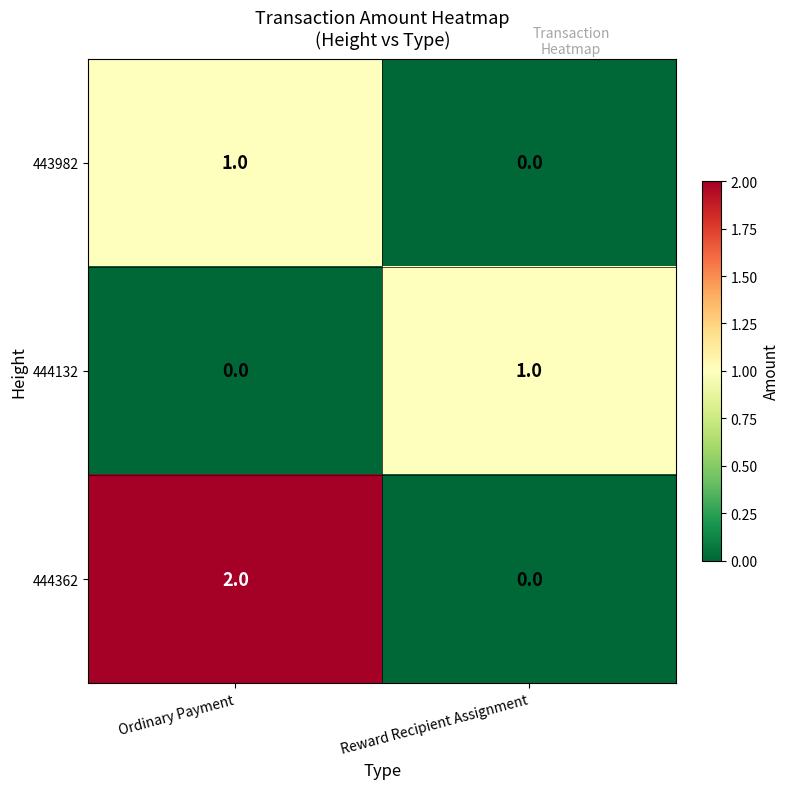

What is the total value across all series at Ordinary Payment?

3